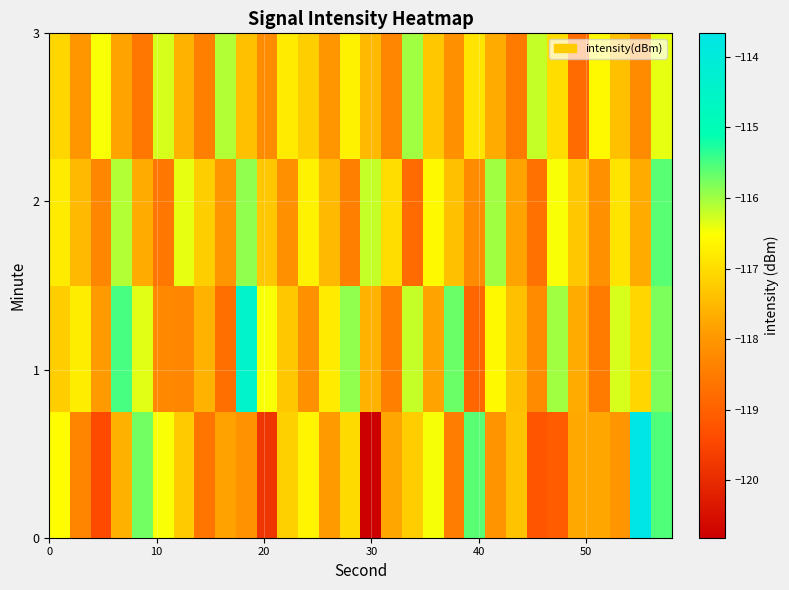

At how many categories does at least one series exceed -117?

26